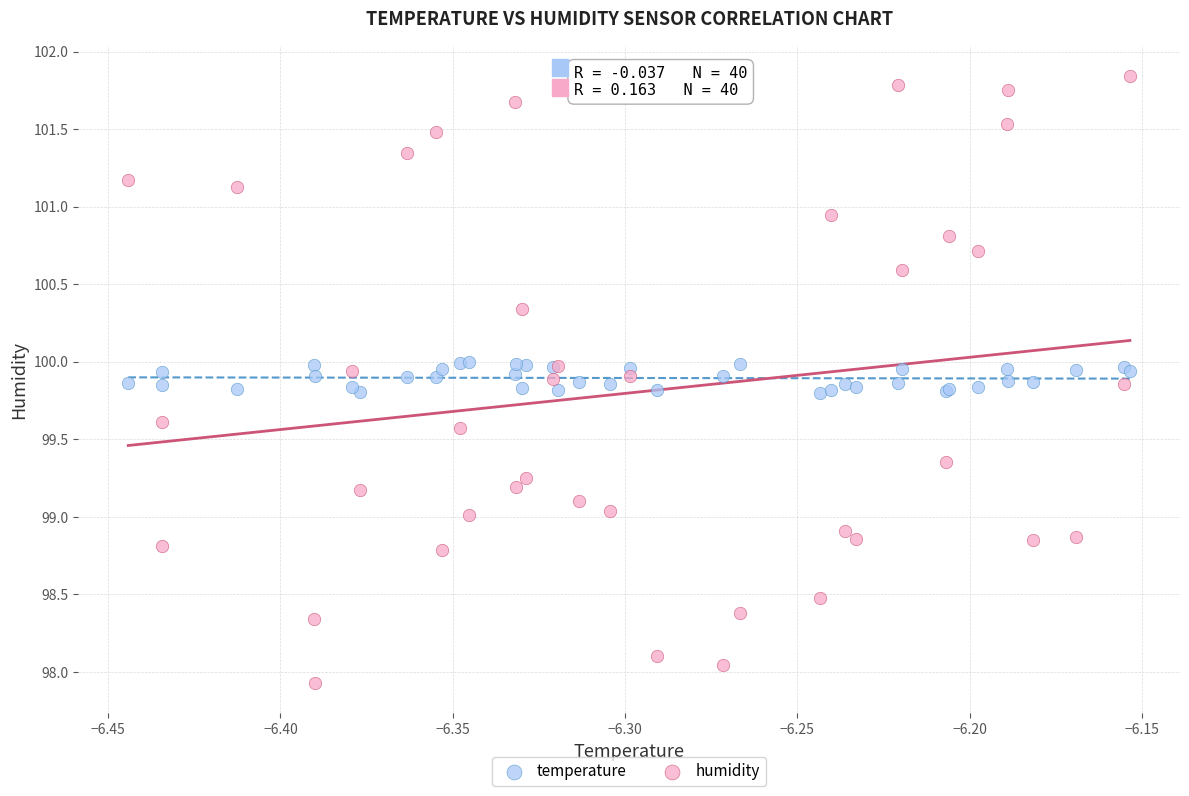

What are all the series names shown in the legend?

temperature, humidity